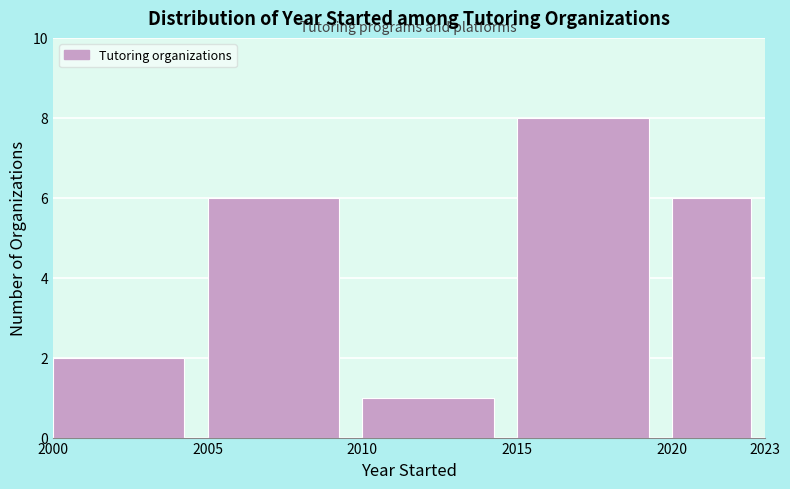

Reading left to right, transcribe this chart: for each bar, give the range it covers on the x-axis and its height. The values are not printed on the chart, so give them approximately, as read against the axis.

2000 to 2005: 2
2005 to 2010: 6
2010 to 2015: 1
2015 to 2020: 8
2020 to 2023: 6